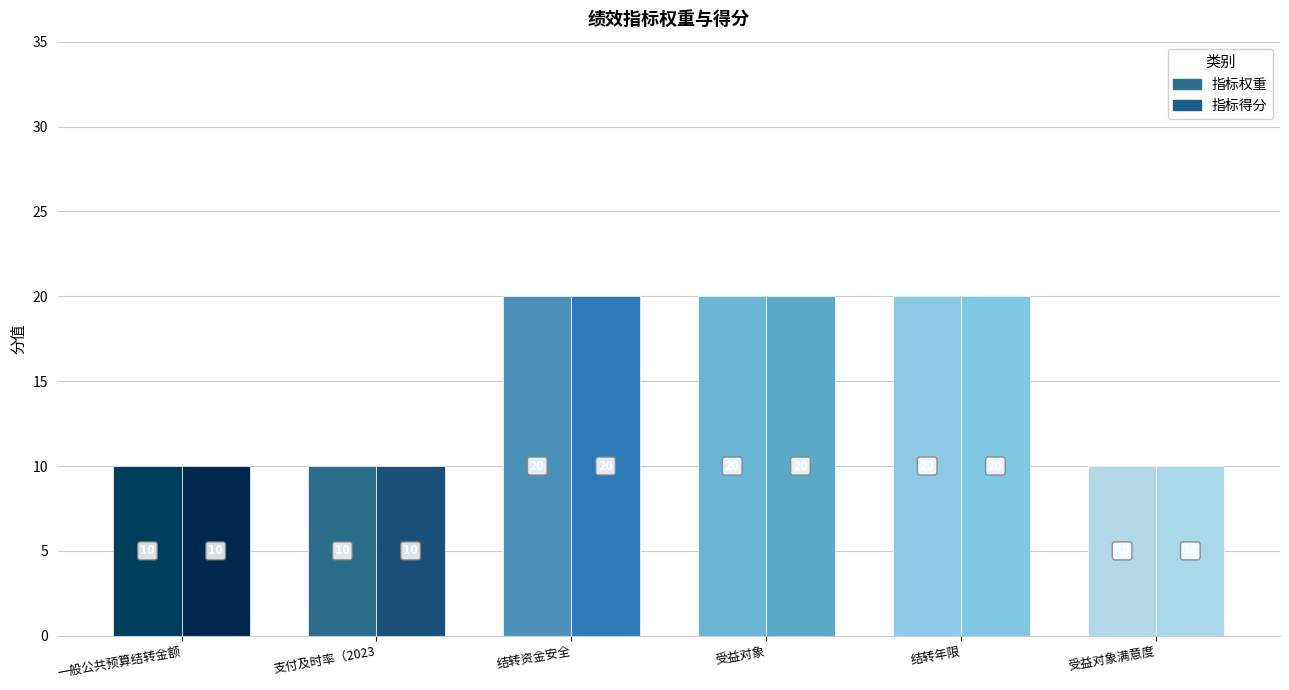

Which series has the widest spread of values?

指标权重